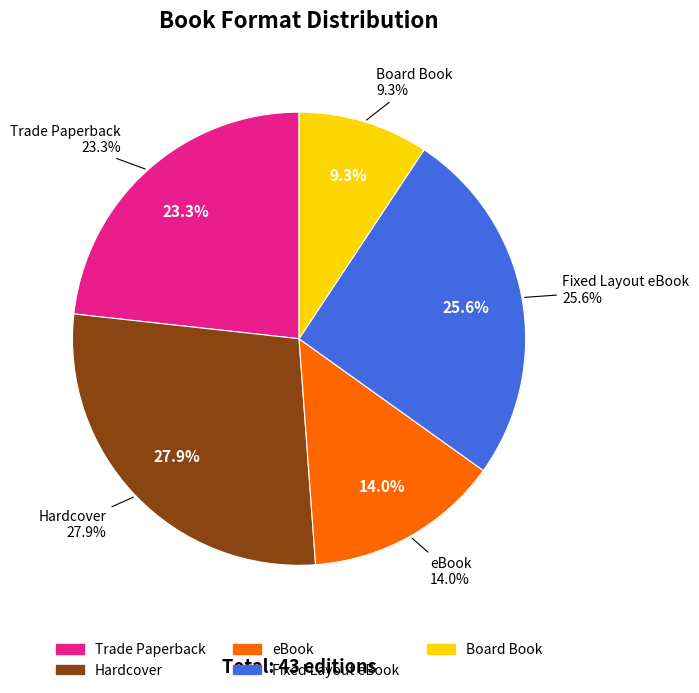

Approximately how many times larger is the value at Hardcover compared to Board Book?

3.0